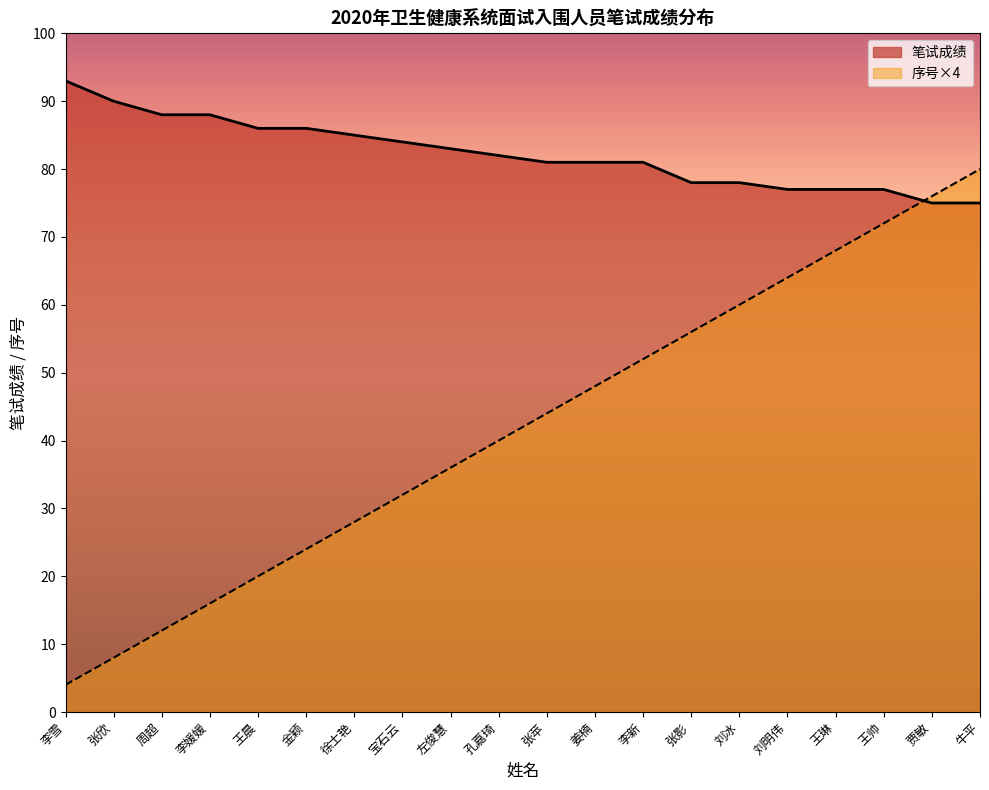

What is the difference between the second highest and minimum values in the 序号 series?

72